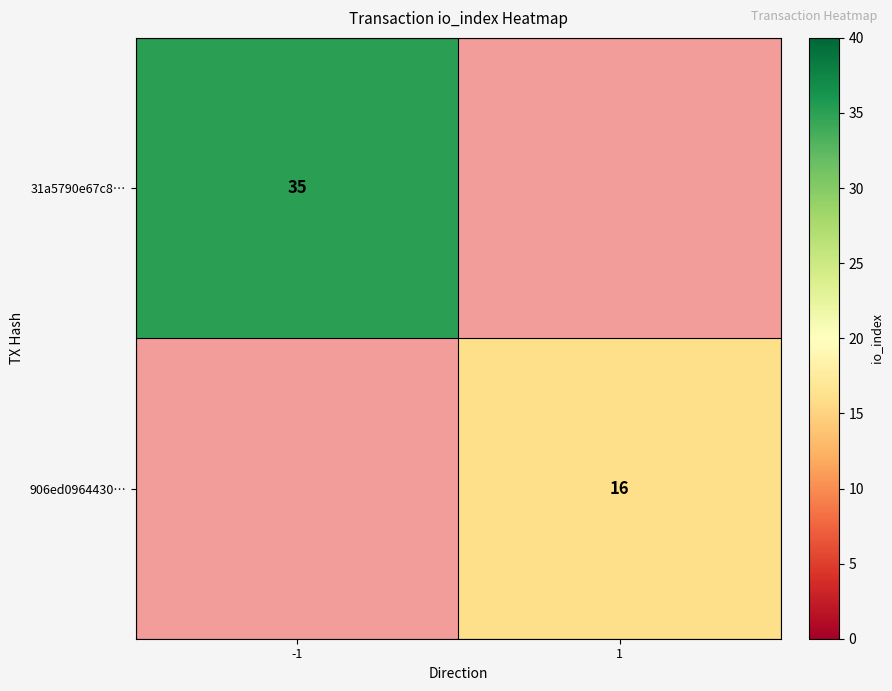

True or false: 31a5790e67c8… has a value of 55 at -1.

False